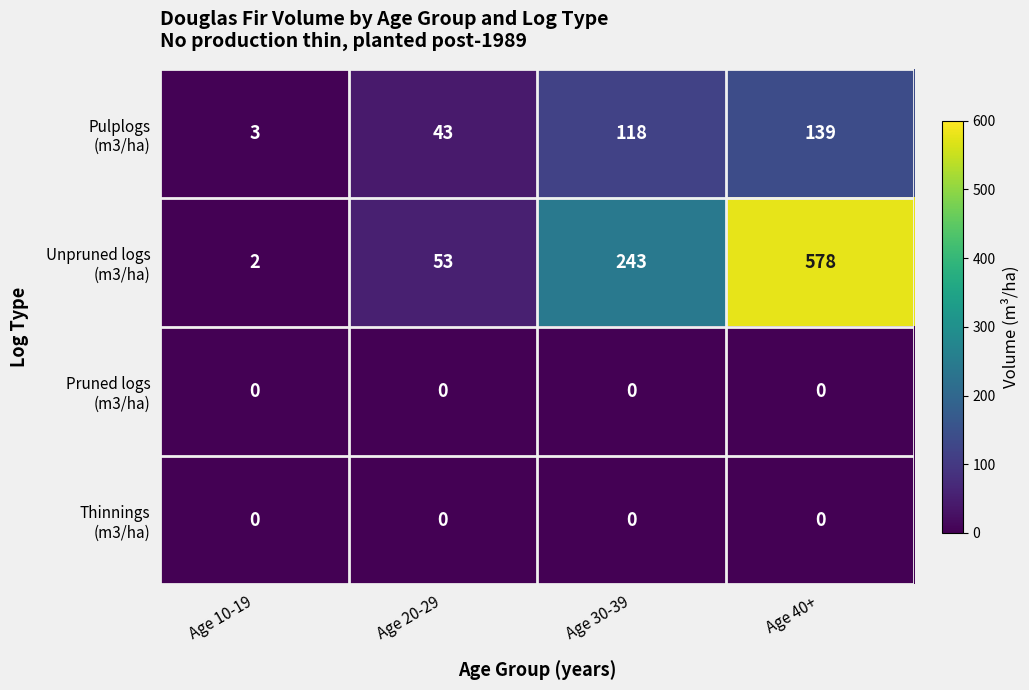

What is the difference between the highest and lowest values at Age 20-29?

53